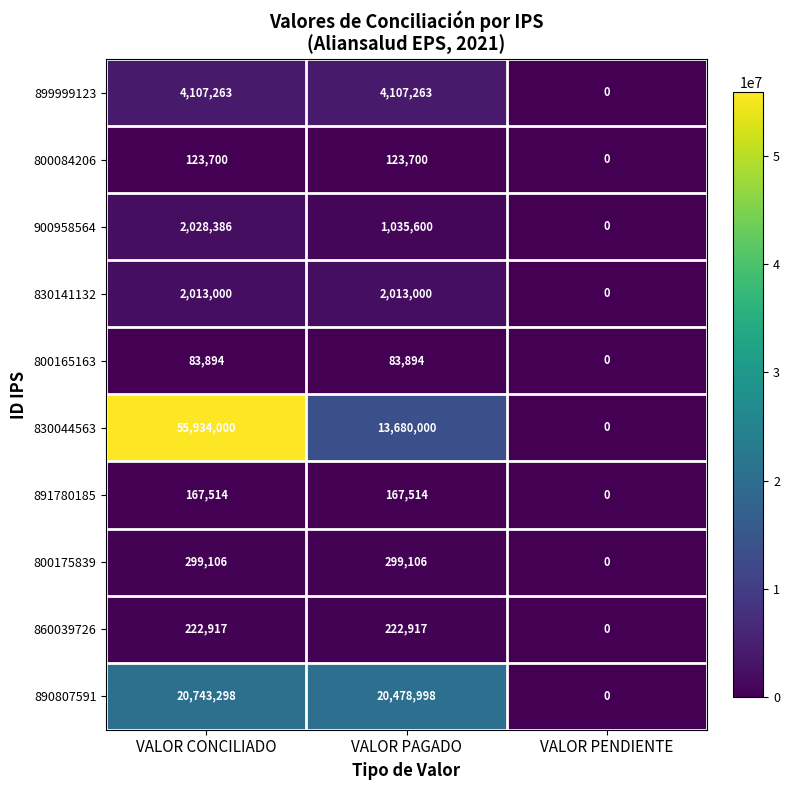

Count the number of categories in the chart.

3